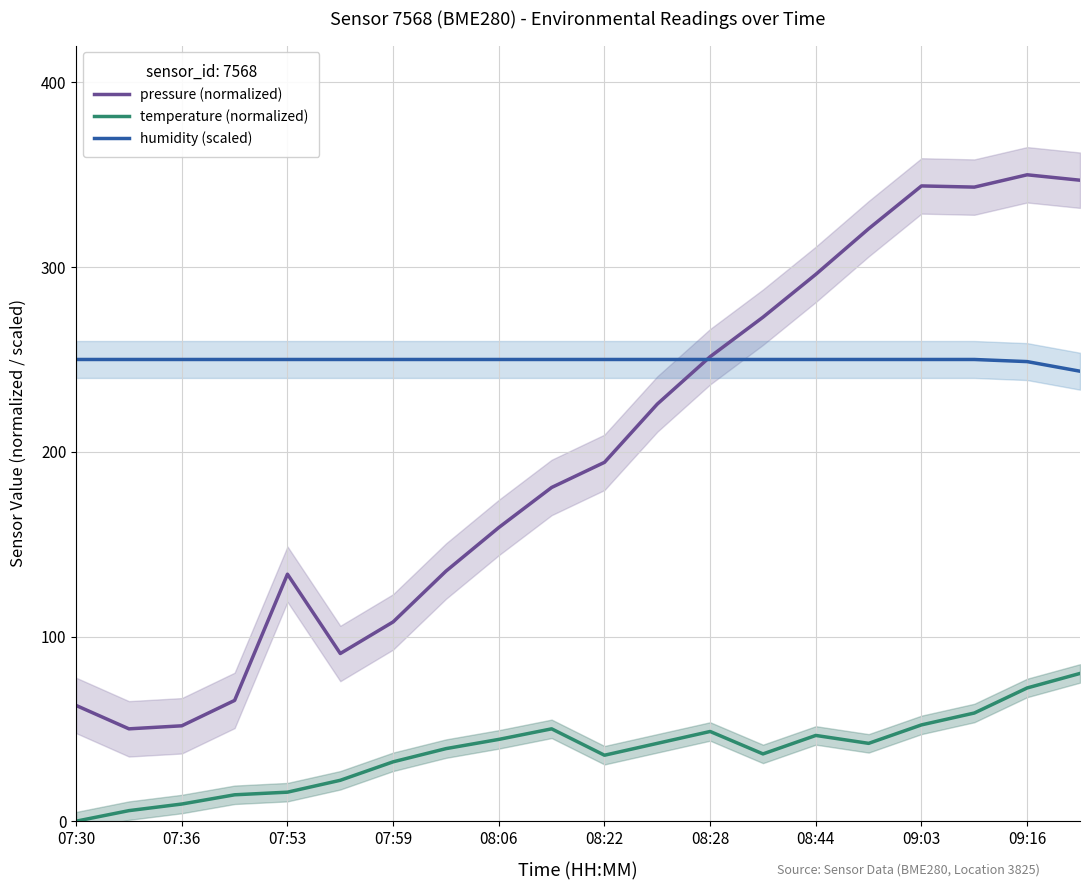

What is the difference between the maximum and minimum values in the humidity (scaled) series?

6.4